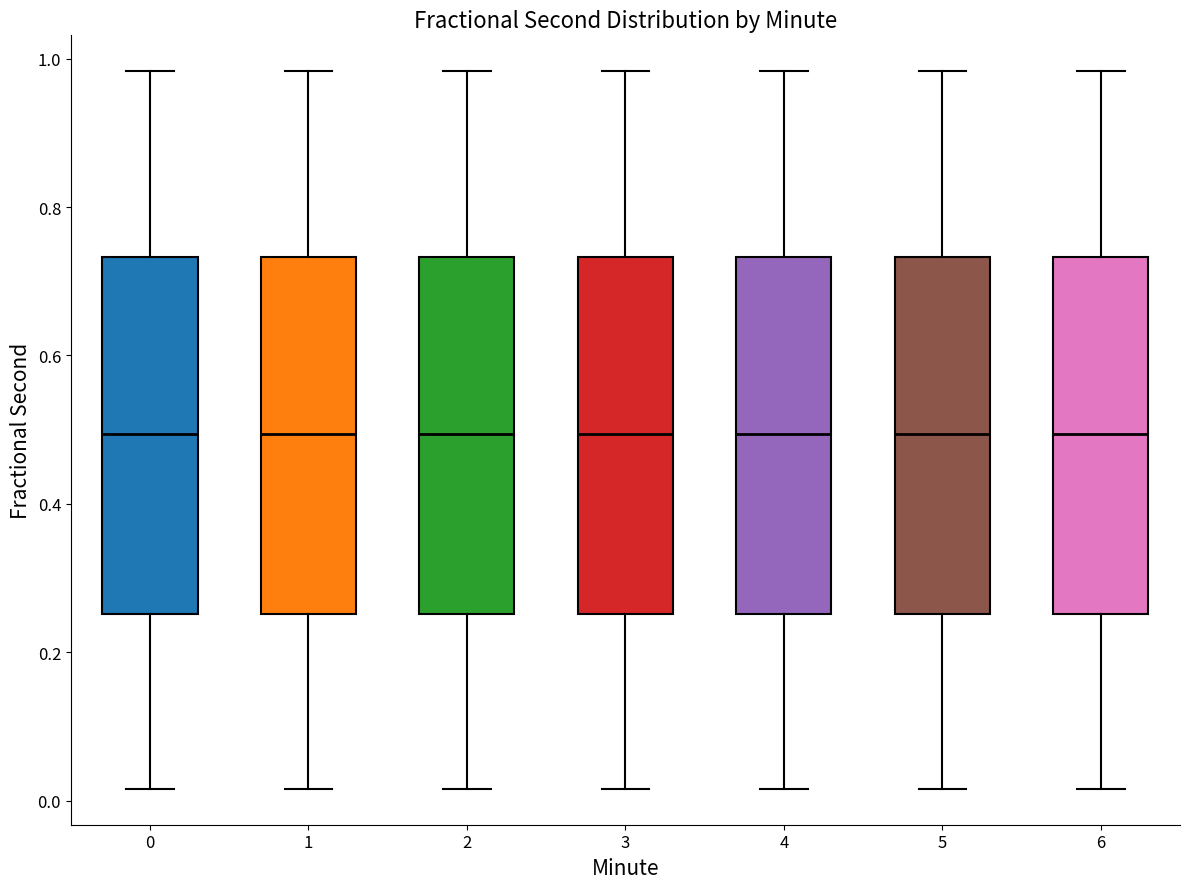

Reading left to right, transcribe this box plot: for each box, give where its median line is, the range the box spans, and where its two whiskers end, as read against the y-axis. The values are not printed on the chart, so give them approximately, as read against the axis.

0: median 0.50, box 0.26 to 0.74, whiskers 0.02 to 0.98
1: median 0.50, box 0.26 to 0.74, whiskers 0.02 to 0.98
2: median 0.50, box 0.26 to 0.74, whiskers 0.02 to 0.98
3: median 0.50, box 0.26 to 0.74, whiskers 0.02 to 0.98
4: median 0.50, box 0.26 to 0.74, whiskers 0.02 to 0.98
5: median 0.50, box 0.26 to 0.74, whiskers 0.02 to 0.98
6: median 0.50, box 0.26 to 0.74, whiskers 0.02 to 0.98